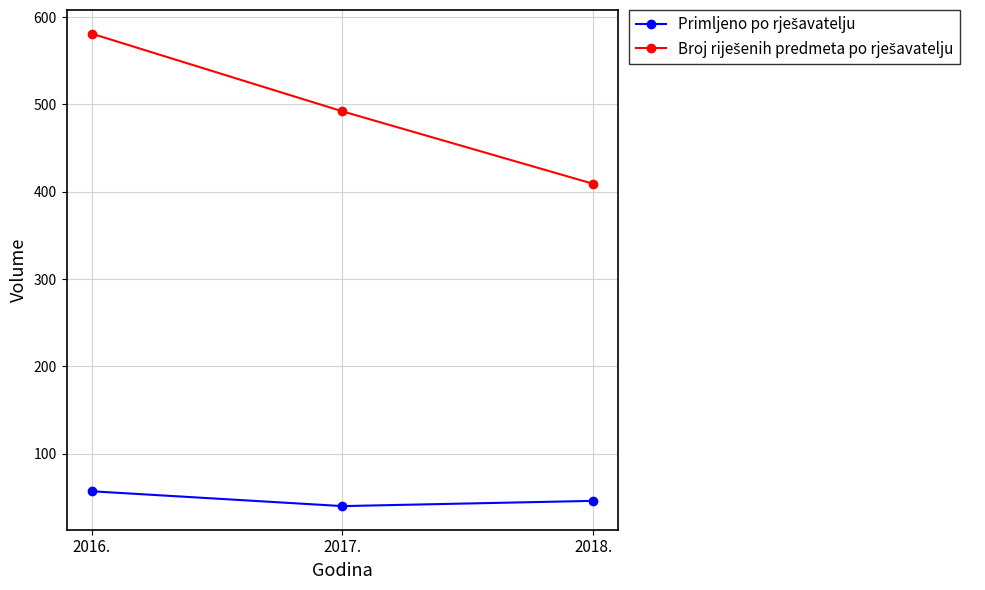

How many distinct data groups are displayed?

2